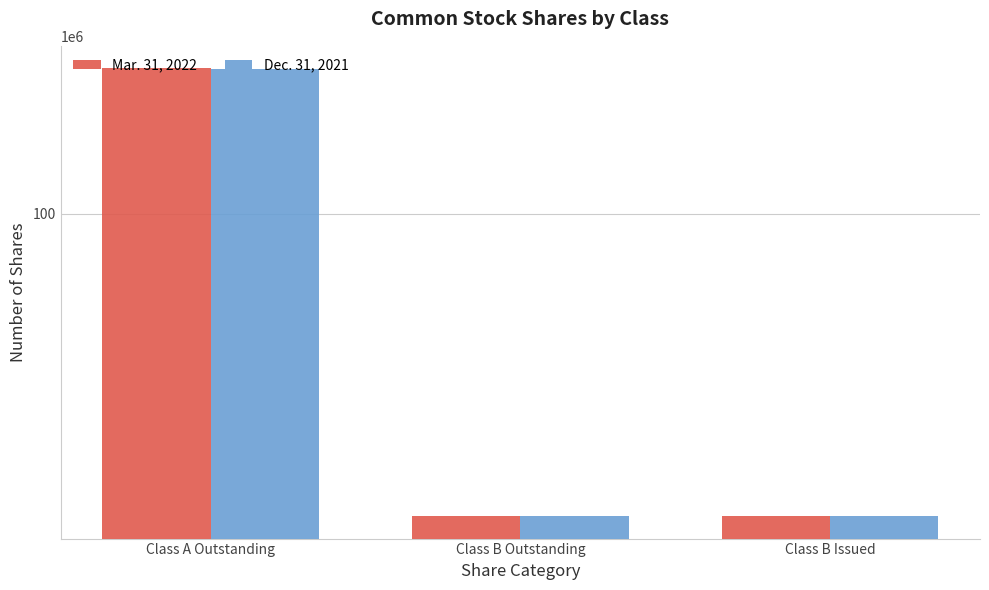

Is it true that Mar. 31, 2022 equals 330255892 at Class A Outstanding?

False